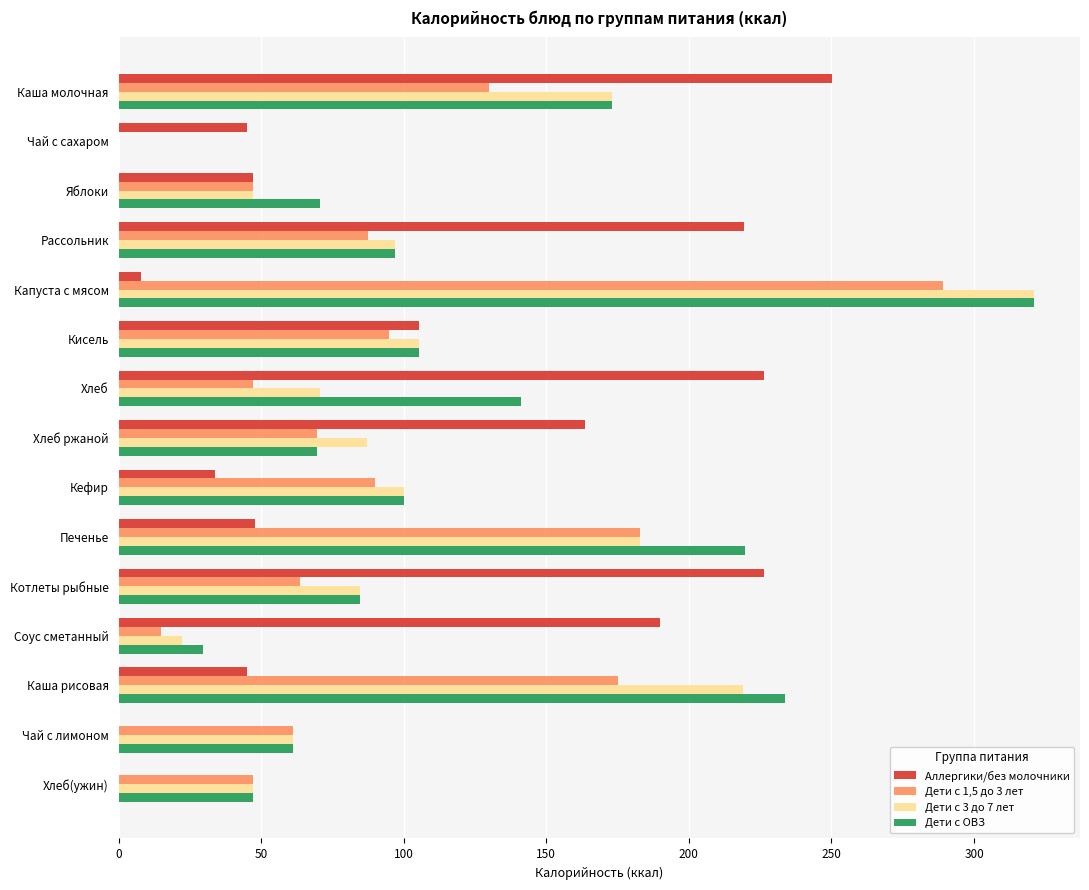

The Дети с 1,5 до 3 лет series shows 105.3 at Каша рисовая. True or false?

False